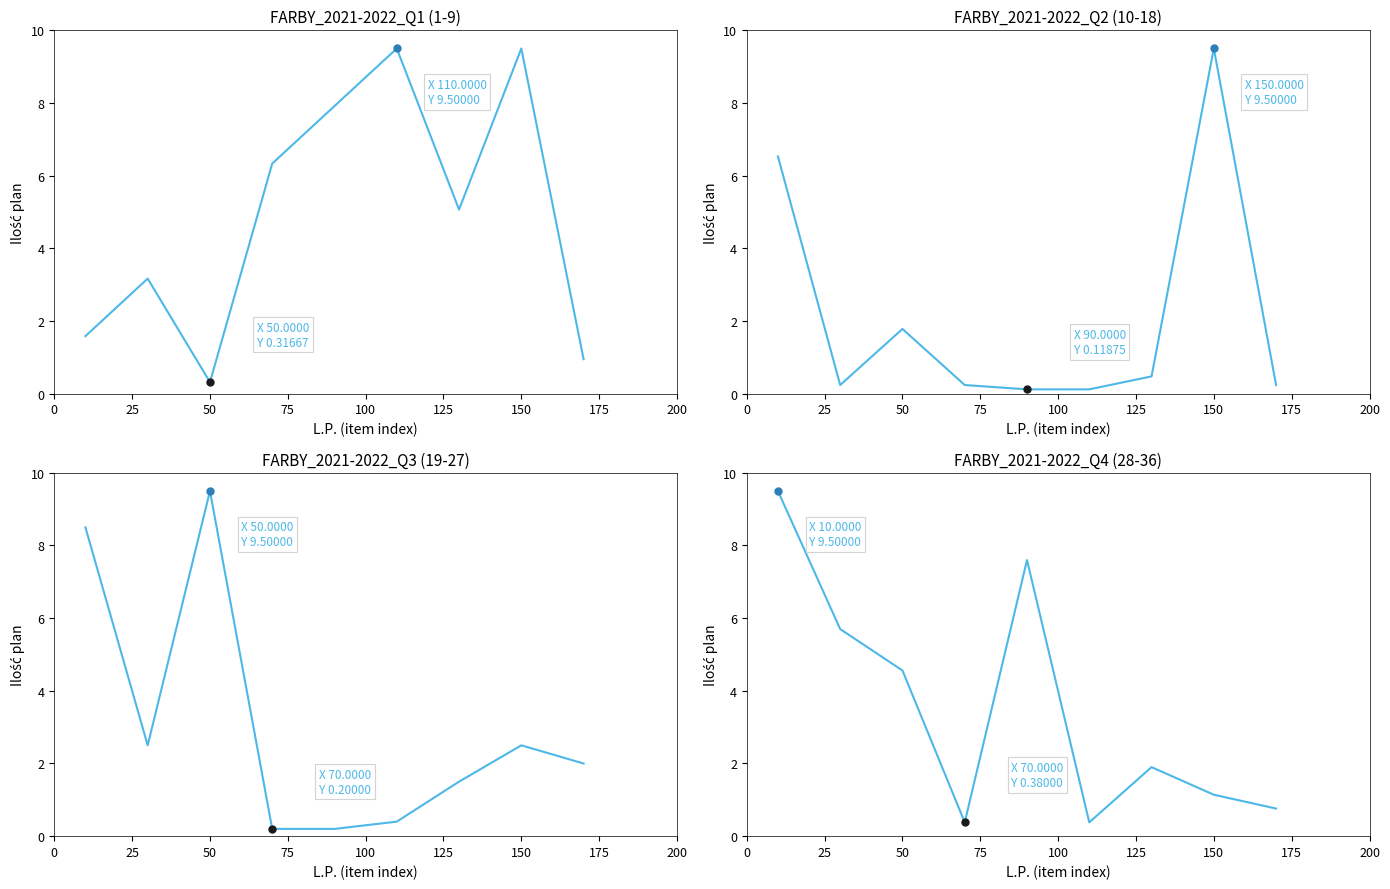

In Q1 (1-9), how many points are lower than both neighbors (excluding endpoints)?

2